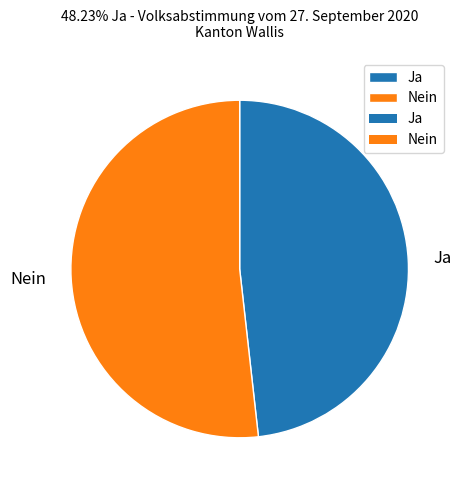

Is there any slice that represents more than half of the pie?

Yes